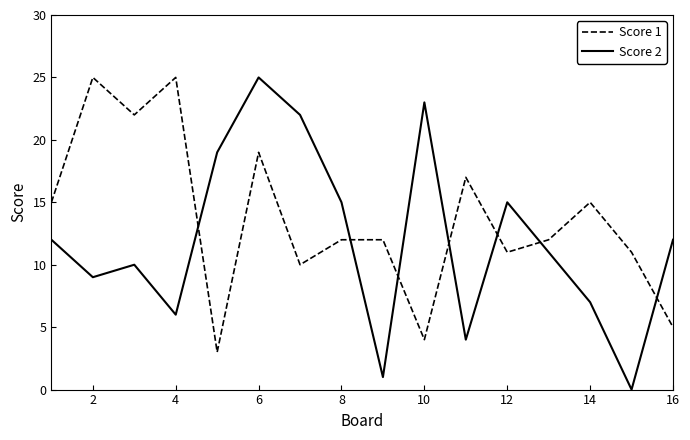

Which series has the widest spread of values?

Score 2